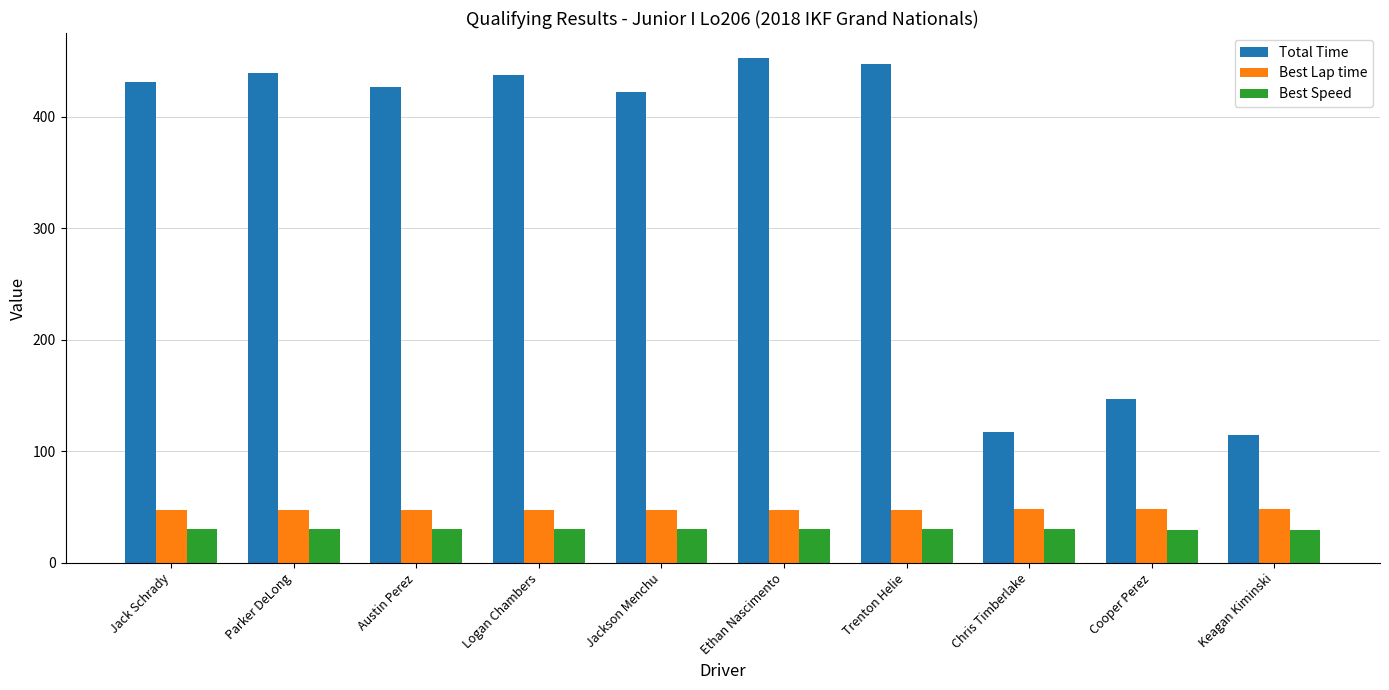

What is the label of the 6th bar from the right?

Jackson Menchu